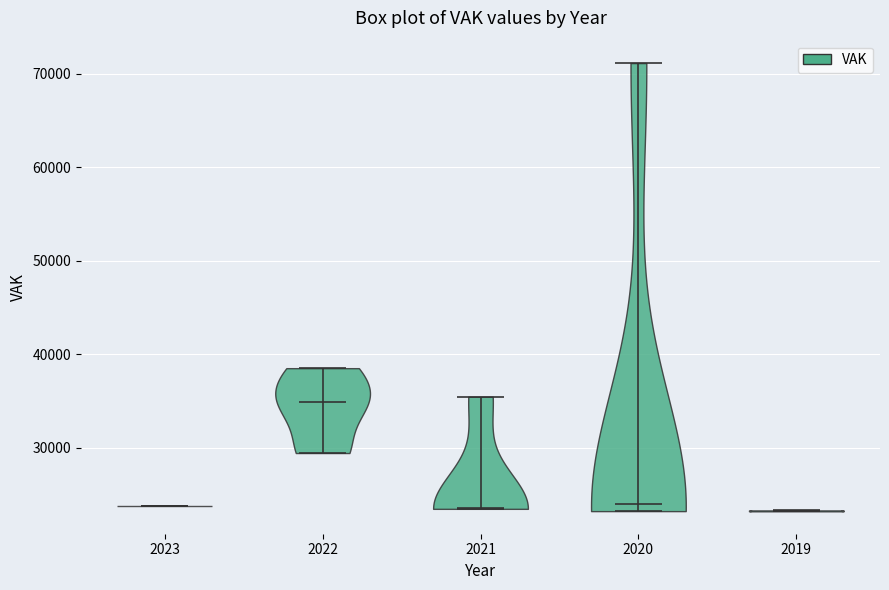

Reading left to right, read every violin against the y-axis: where its median line is, and the lowest and highest points it reaches. The values are not printed on the chart, so give them approximately, as read against the axis.

2023: median line 24000, lowest point 24000, highest point 24000
2022: median line 35000, lowest point 29000, highest point 38000
2021: median line 24000, lowest point 23000, highest point 35000
2020: median line 24000, lowest point 23000, highest point 71000
2019: median line 23000, lowest point 23000, highest point 23000